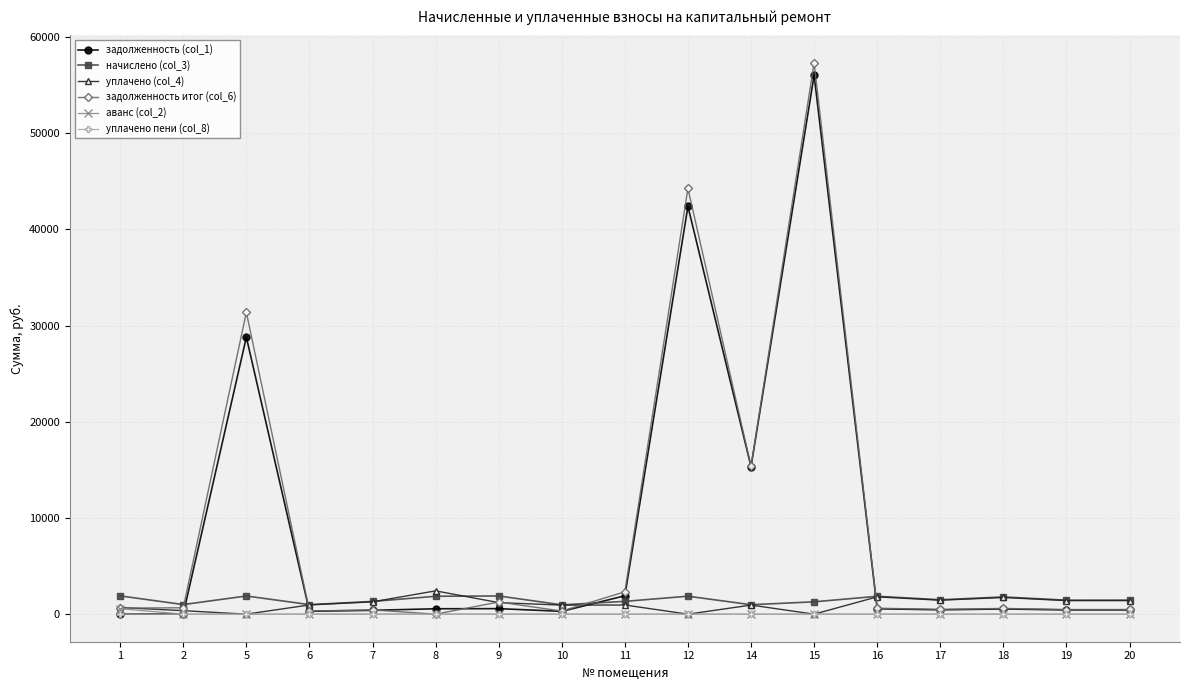

How many lines are shown in the chart?

6